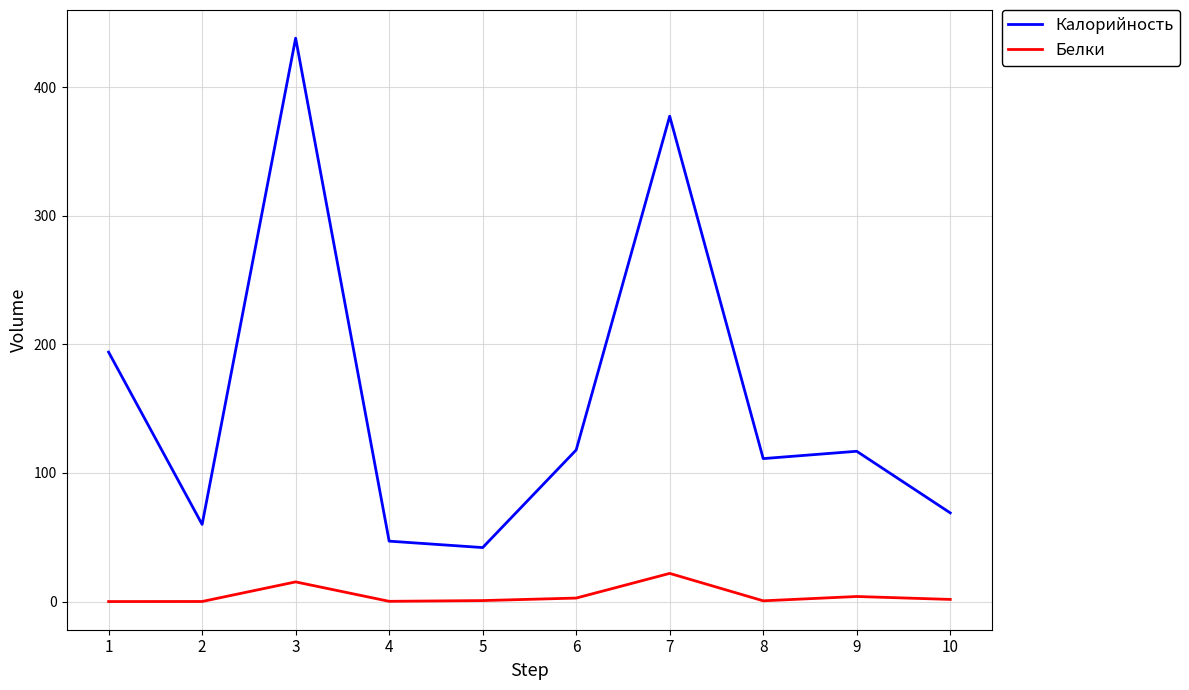

What is the lowest value of the Калорийность series?

42.0